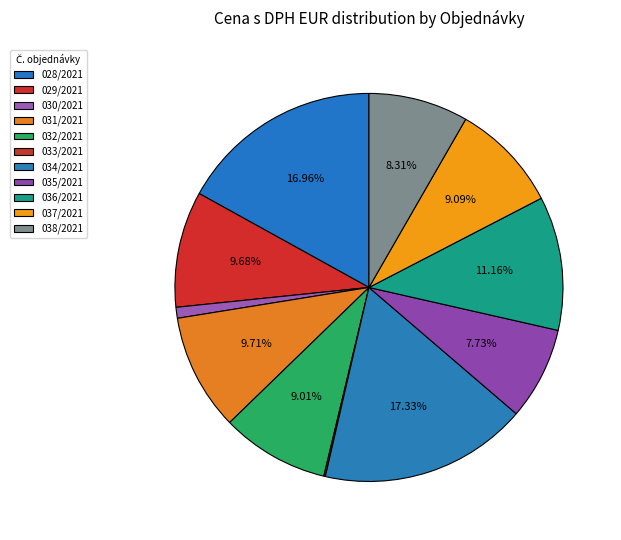

What percentage do 030/2021 and 037/2021 together represent?

10.0%